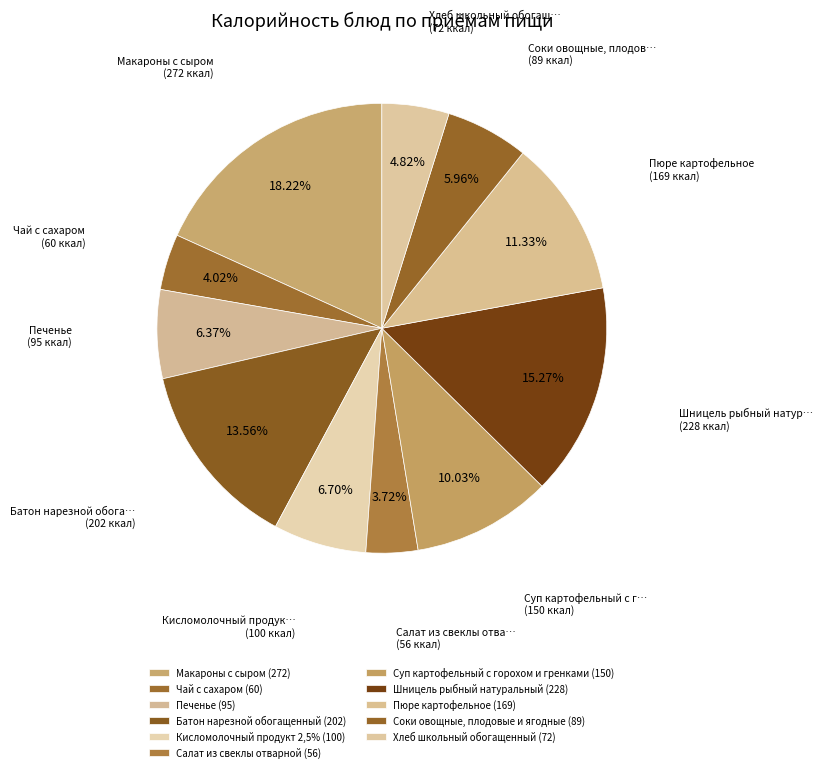

Which category has the smallest portion of the pie?

Салат из свеклы отварной